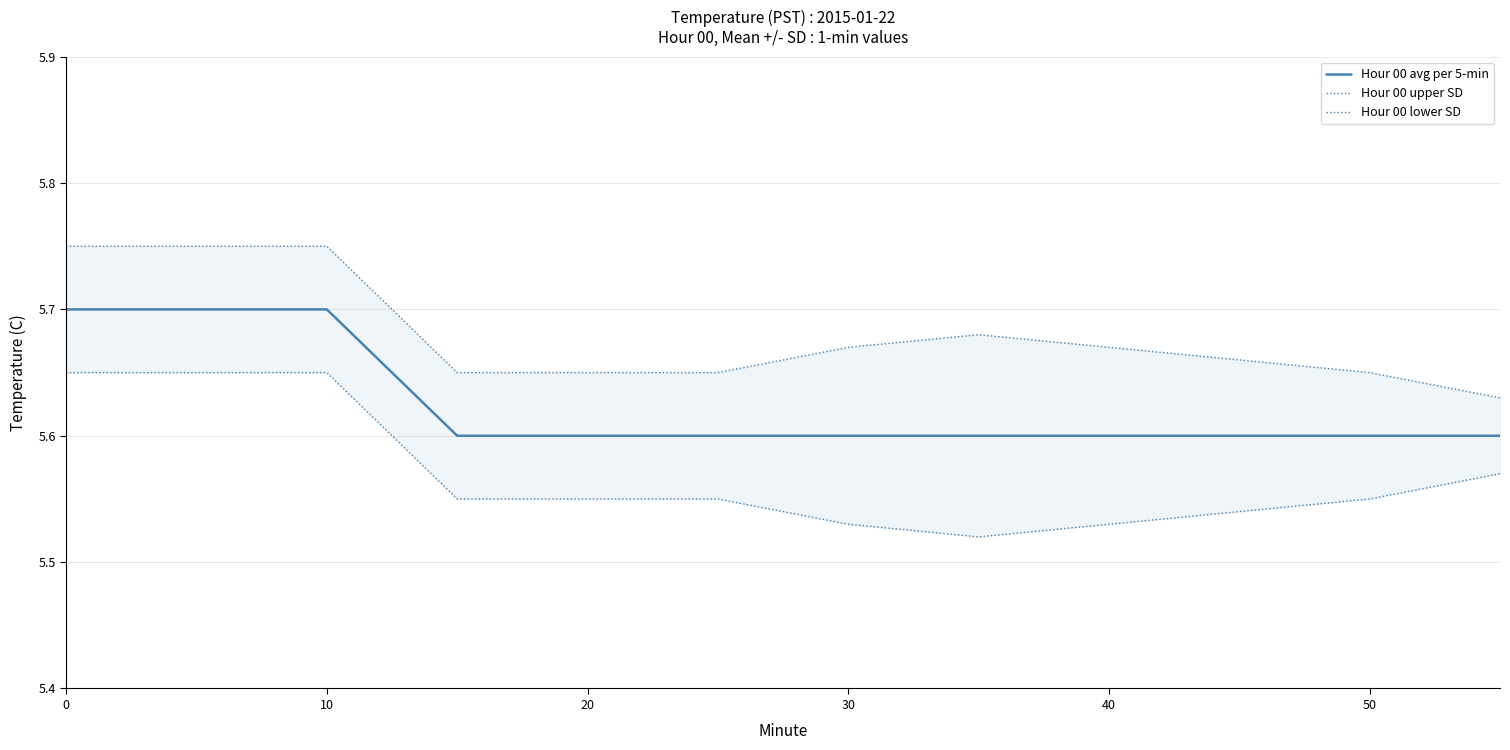

What is the difference between the second highest and minimum values in the Hour 00 upper SD series?

0.1